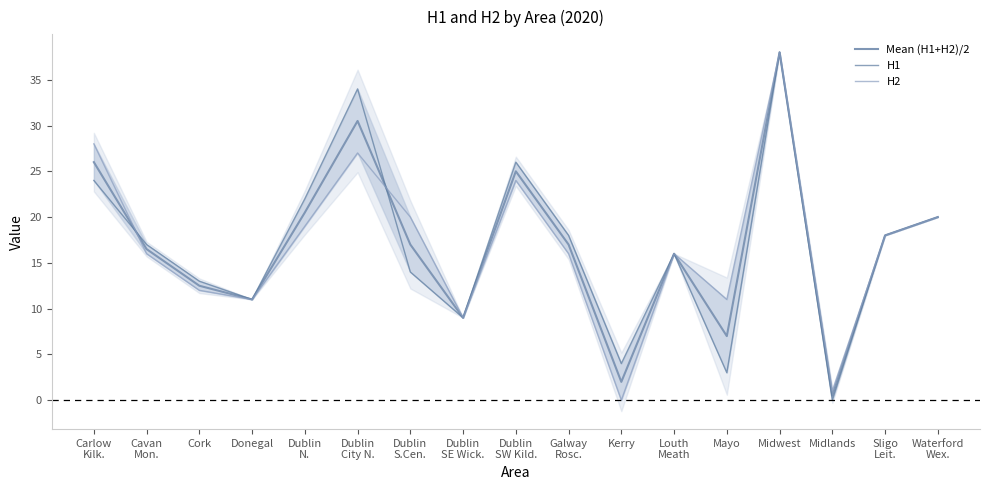

How many data points does each series have?

17